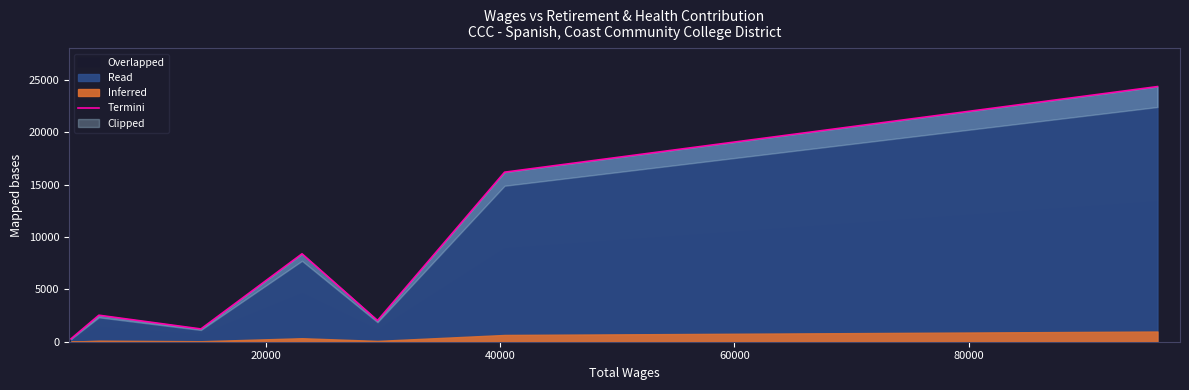

What is the maximum value for Read?

24381